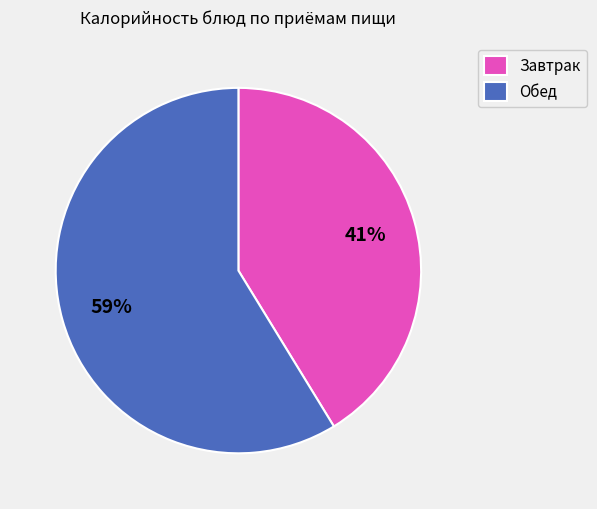

To the nearest percent, what is the average slice percentage?

50%